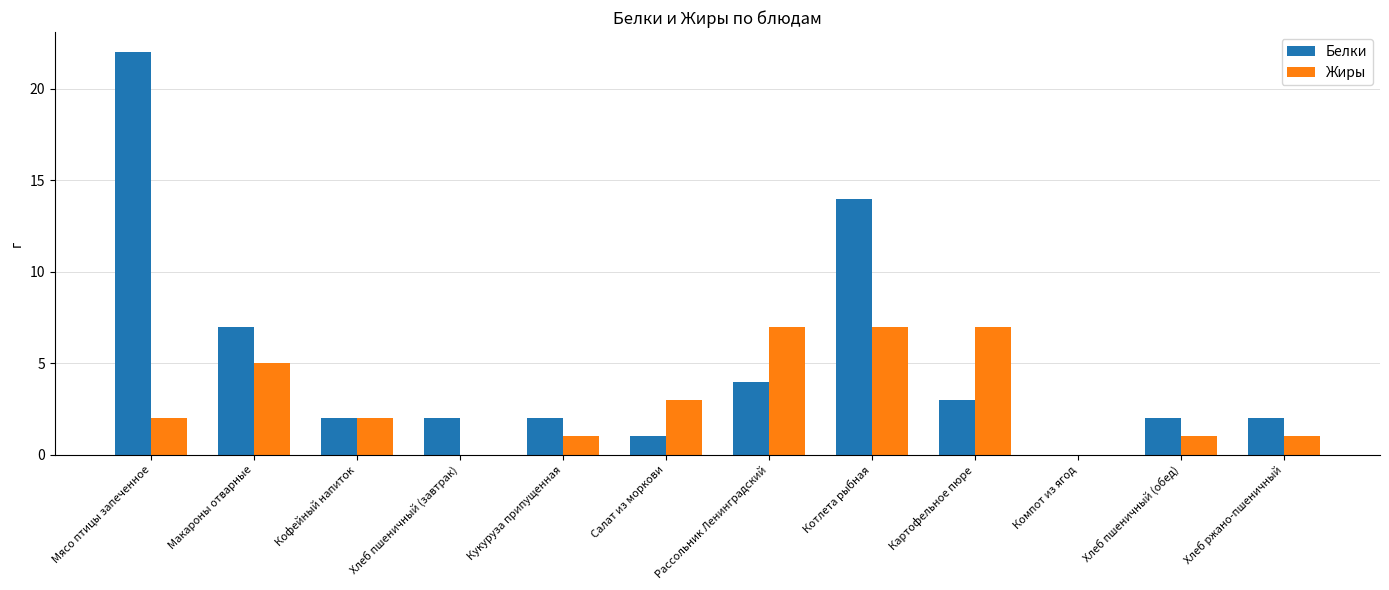

Between Хлеб пшеничный (завтрак) and Кукуруза припущенная, which series saw the biggest shift?

Жиры